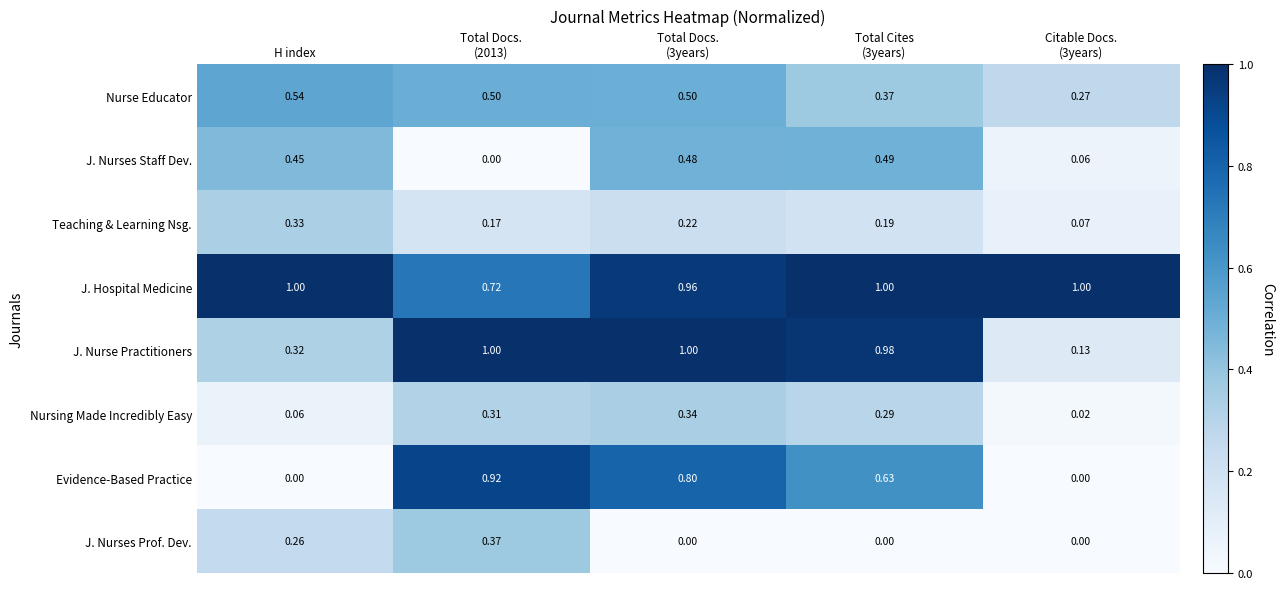

Which series has the largest range (max minus min)?

Evidence-Based Practice